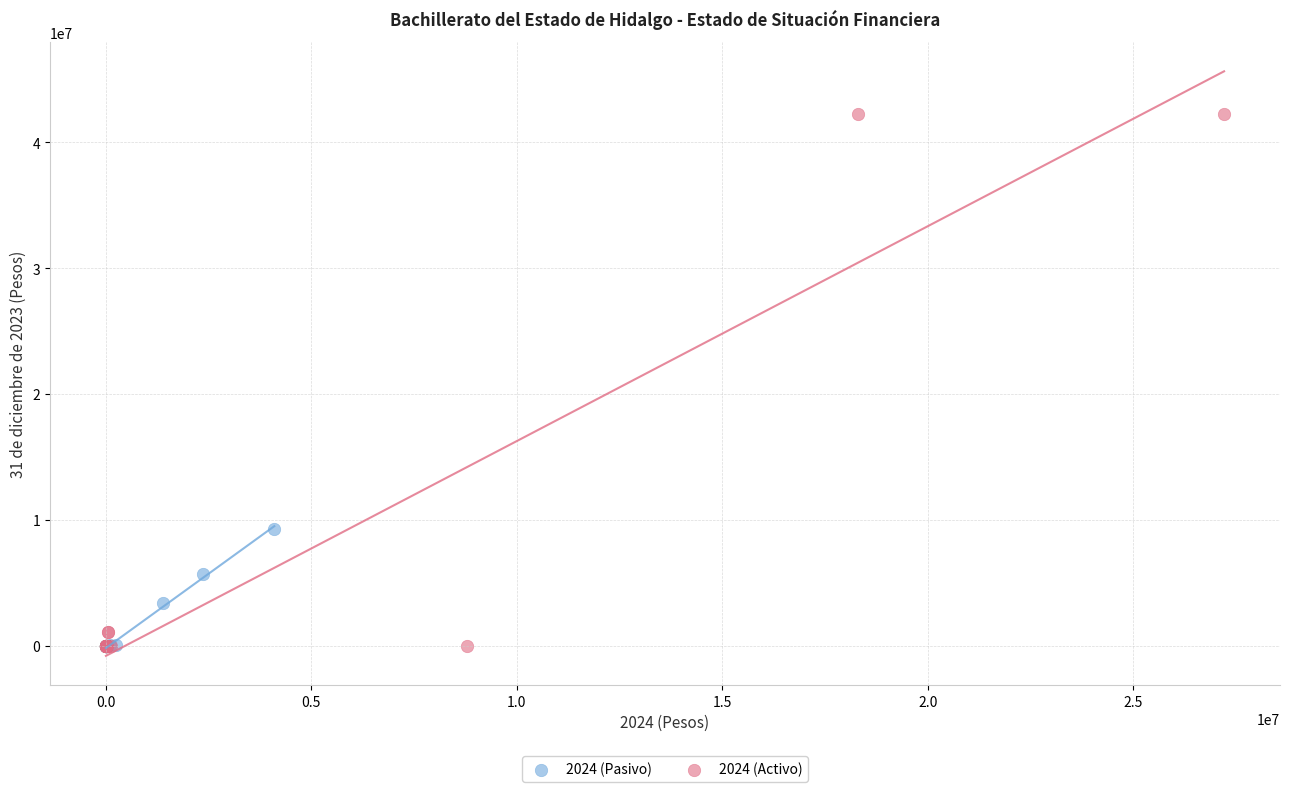

Which series has the largest Y range (max minus min)?

2024 (Activo)